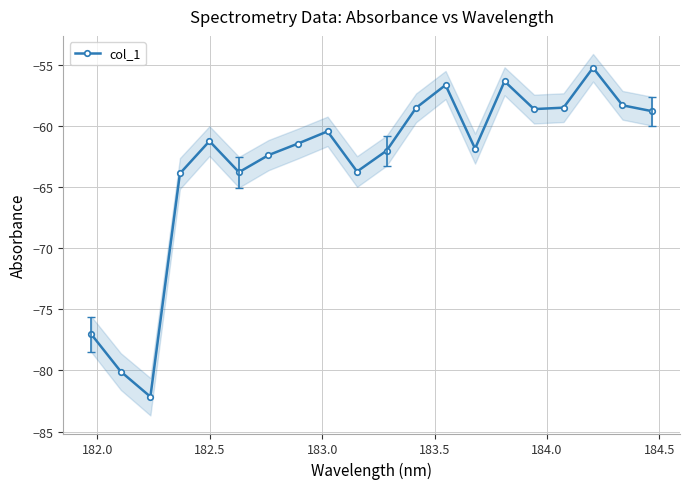

How many interior local peaks does the col_1 series have?

5